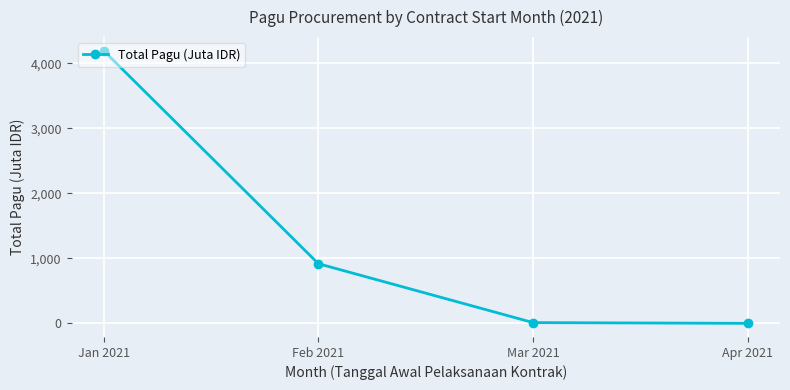

The chart shows a value of 12.3 at Mar 2021. True or false?

True